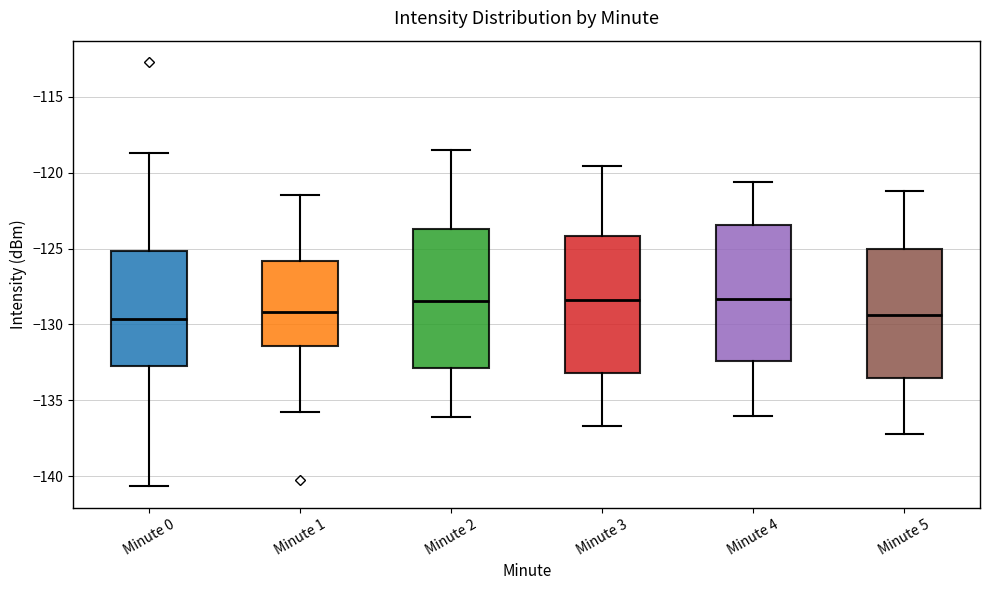

Reading left to right, read every box against the y-axis: the position of its median line, the range the box covers, and the ends of its whiskers. The values are not printed on the chart, so give them approximately, as read against the axis.

Minute 0: median -129.5, box -132.5 to -125.0, whiskers -140.5 to -118.5
Minute 1: median -129.0, box -131.5 to -126.0, whiskers -136.0 to -121.5
Minute 2: median -128.5, box -133.0 to -123.5, whiskers -136.0 to -118.5
Minute 3: median -128.5, box -133.0 to -124.0, whiskers -136.5 to -119.5
Minute 4: median -128.5, box -132.5 to -123.5, whiskers -136.0 to -120.5
Minute 5: median -129.5, box -133.5 to -125.0, whiskers -137.0 to -121.0